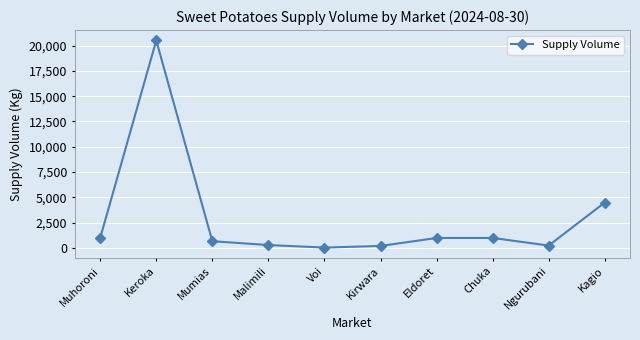

What is the value of the 4th point from the left?

300